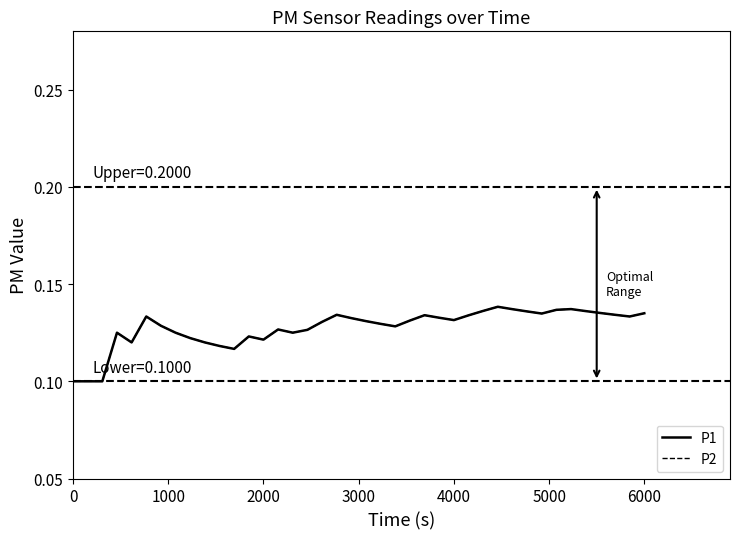

True or false: P2 and P1 cross at least once.

False